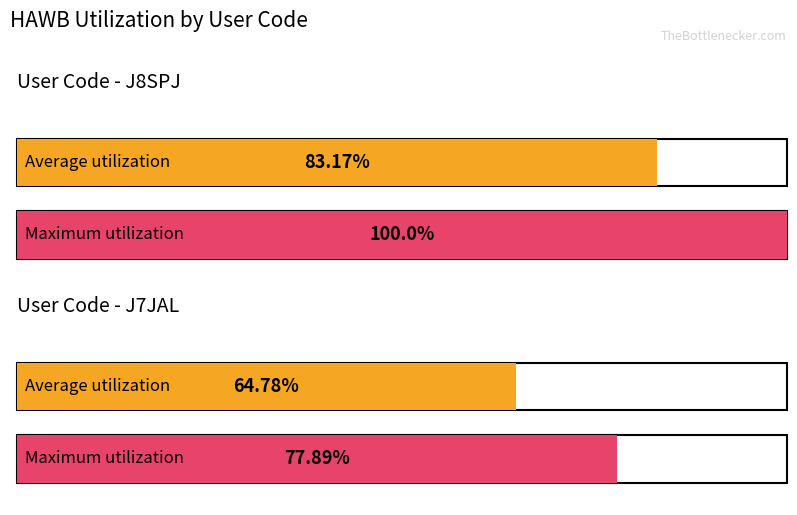

Which category has the highest value in the Maximum utilization series?

J8SPJ